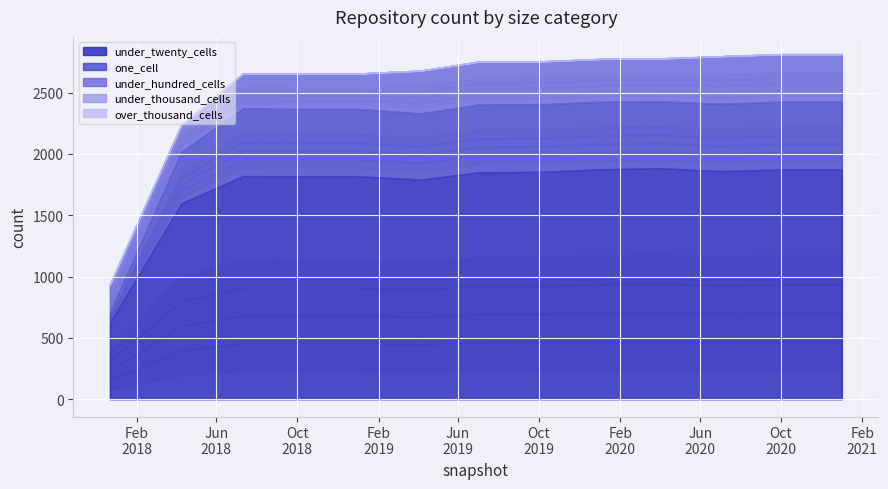

At 2019-04-06, list the series in order from smallest to largest.

under_thousand_cells, over_thousand_cells, under_hundred_cells, one_cell, under_twenty_cells